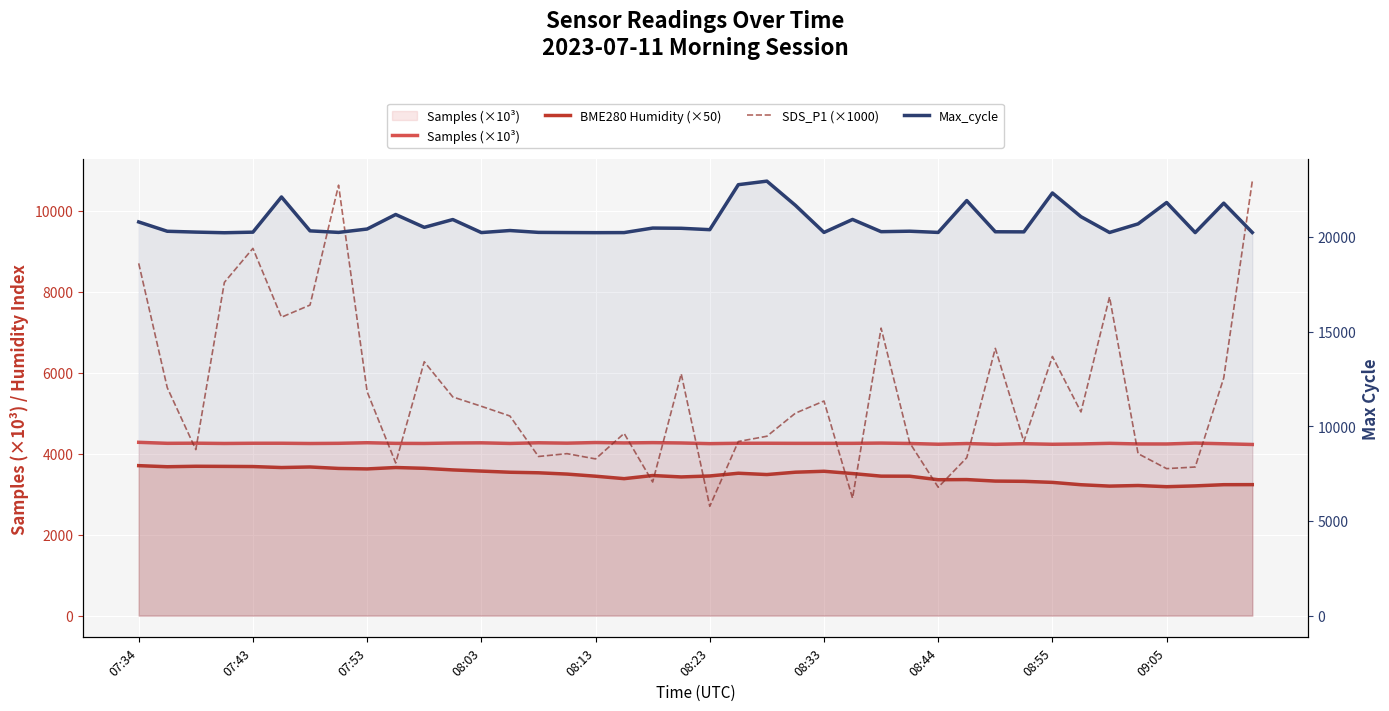

How many data points does each series have?

40